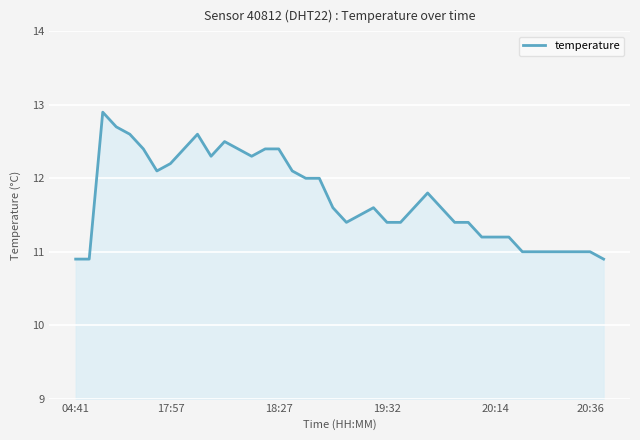

What is the greatest value displayed?

12.9